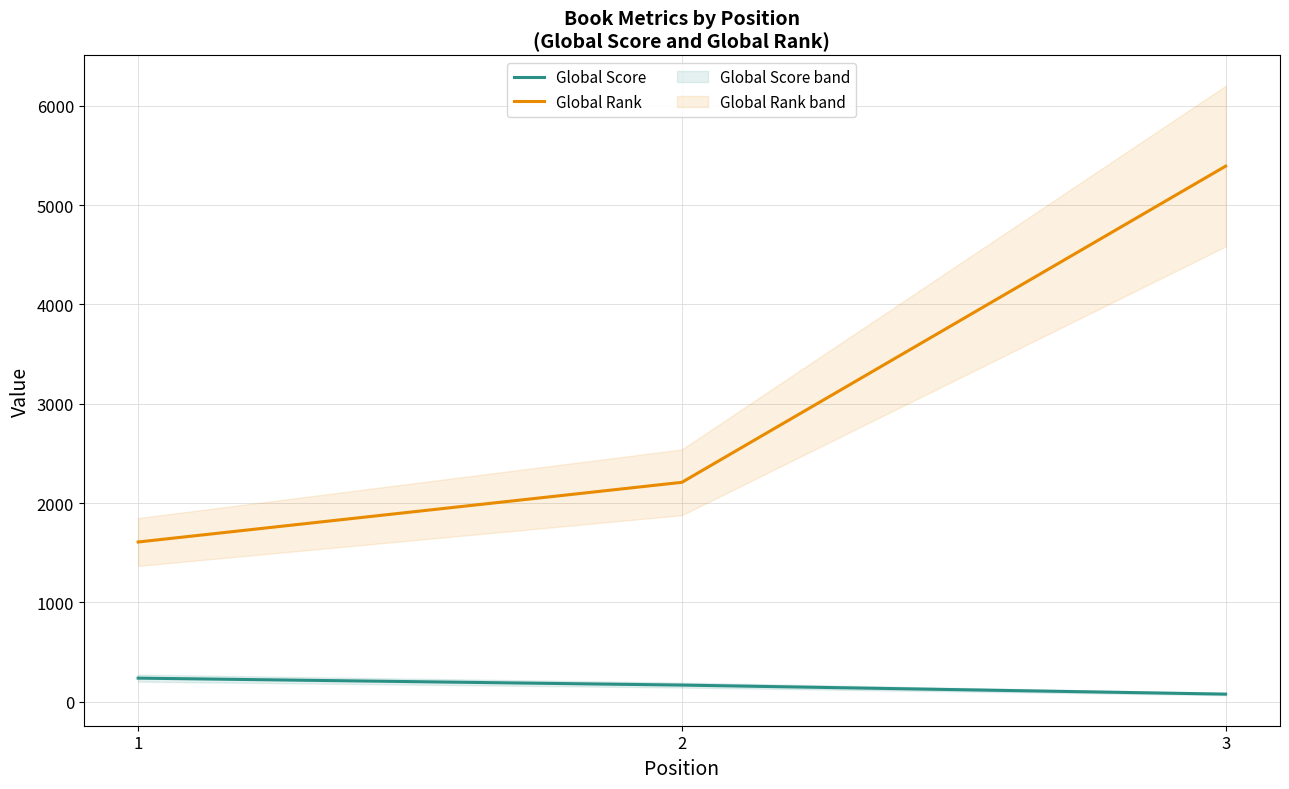

Reading left to right, what are all the values shown in this chart?

Global Score: 1=237	2=167	3=76
Global Rank: 1=1608	2=2209	3=5393